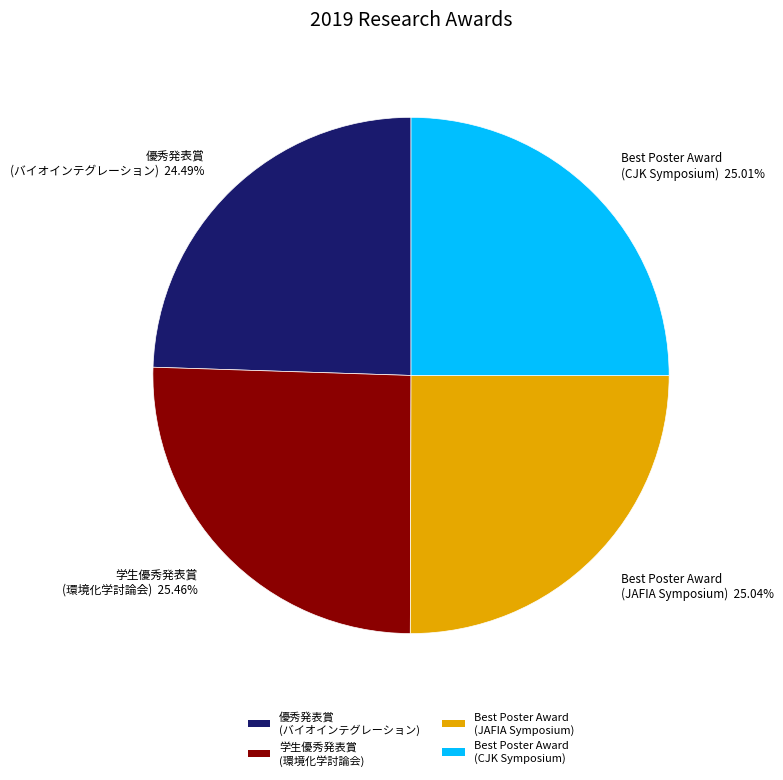

Which slice is the smallest?

優秀発表賞 (バイオインテグレーション)